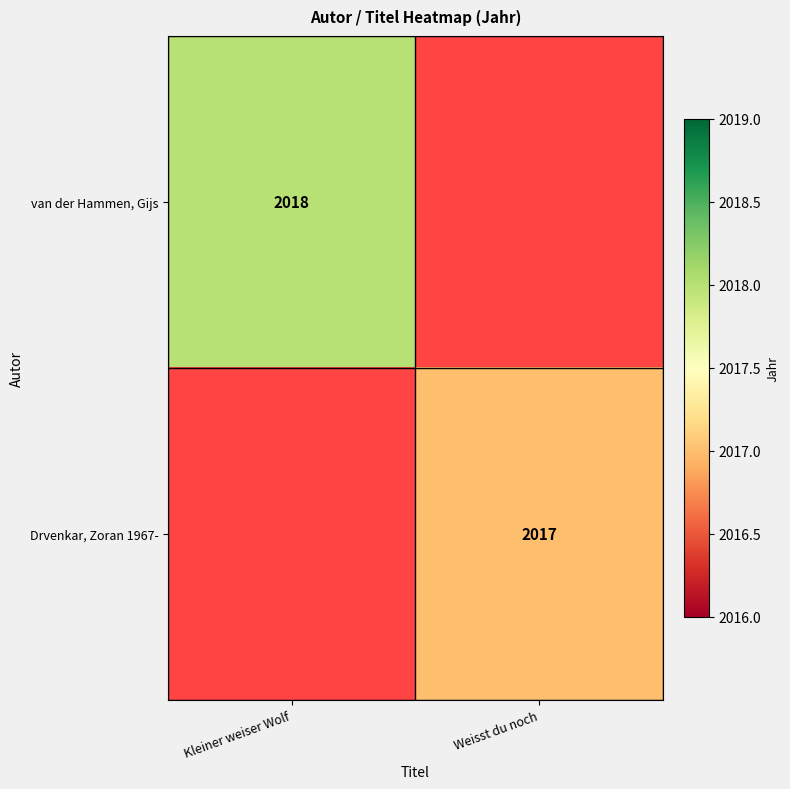

Is the value of Drvenkar, Zoran 1967- at Weisst du noch greater than the value of van der Hammen, Gijs at Kleiner weiser Wolf?

No